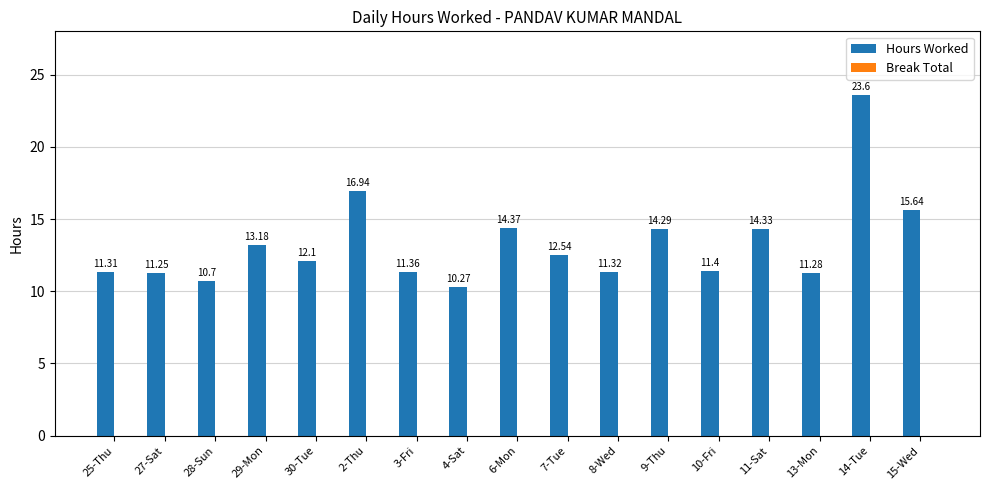

Rank the categories by value from highest to lowest.

14-Tue, 2-Thu, 15-Wed, 6-Mon, 11-Sat, 9-Thu, 29-Mon, 7-Tue, 30-Tue, 10-Fri, 3-Fri, 8-Wed, 25-Thu, 13-Mon, 27-Sat, 28-Sun, 4-Sat